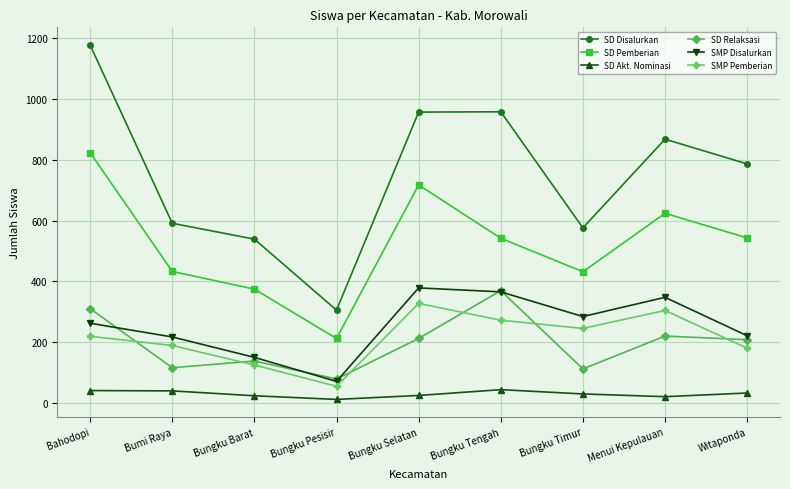

The SMP Disalurkan series shows 164 at Bungku Selatan. True or false?

False